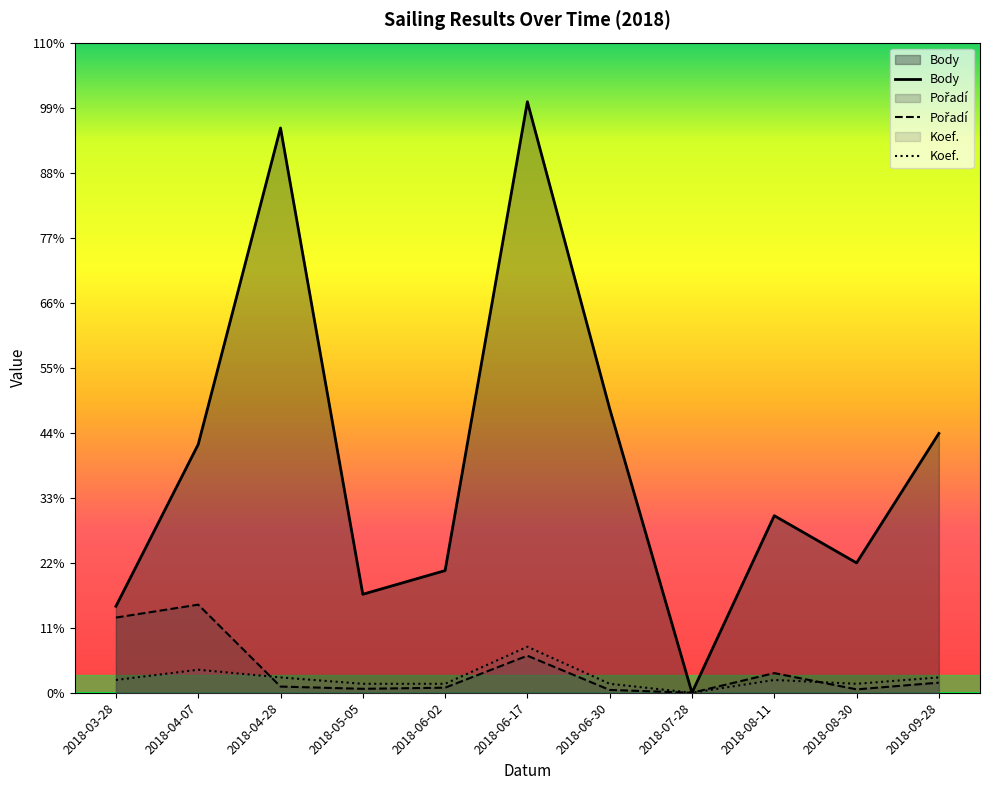

How many values in the Pořadí series exceed 92?

6